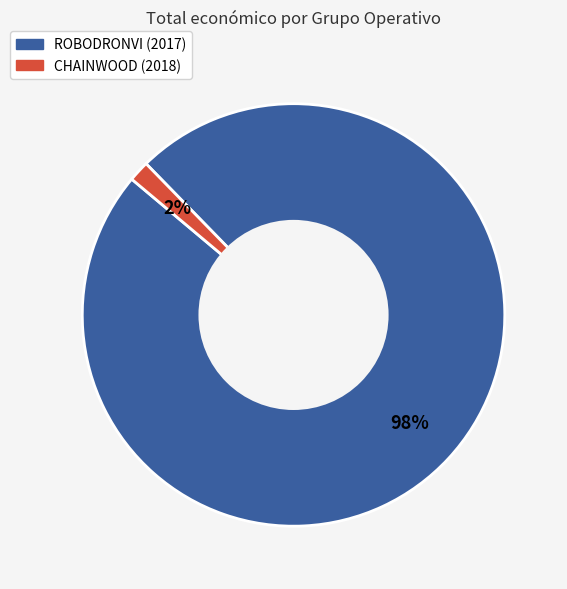

To the nearest percent, what is the average slice percentage?

50%